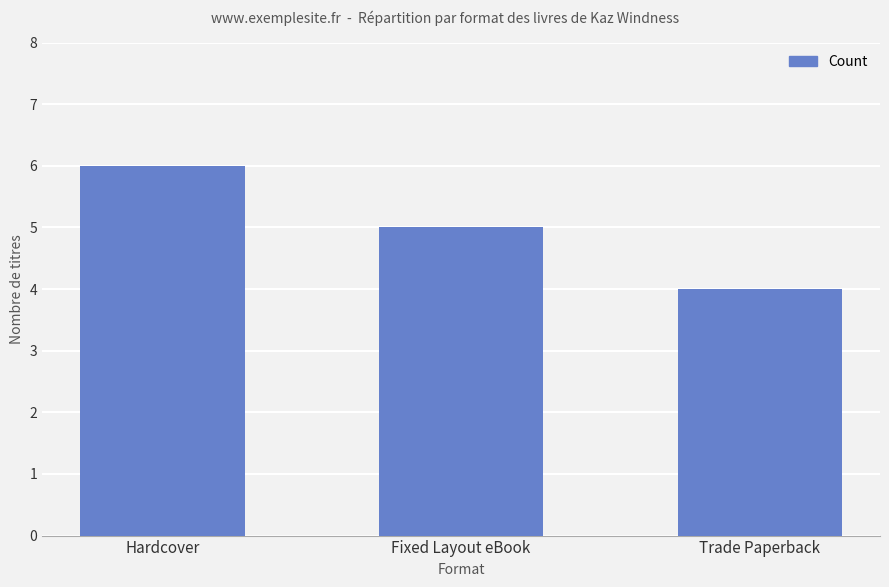

What is the minimum value shown in the chart?

4